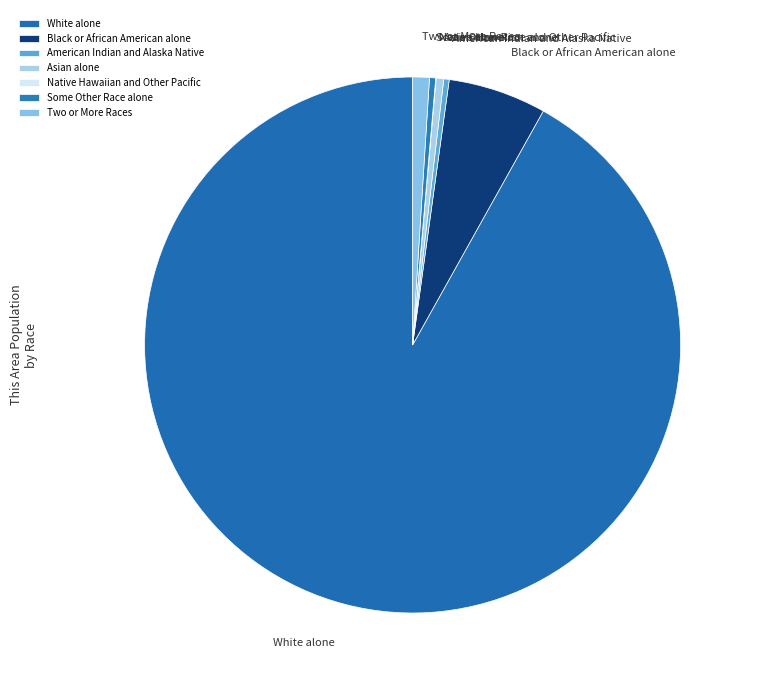

True or false: Two or More Races accounts for 1% of the total.

True